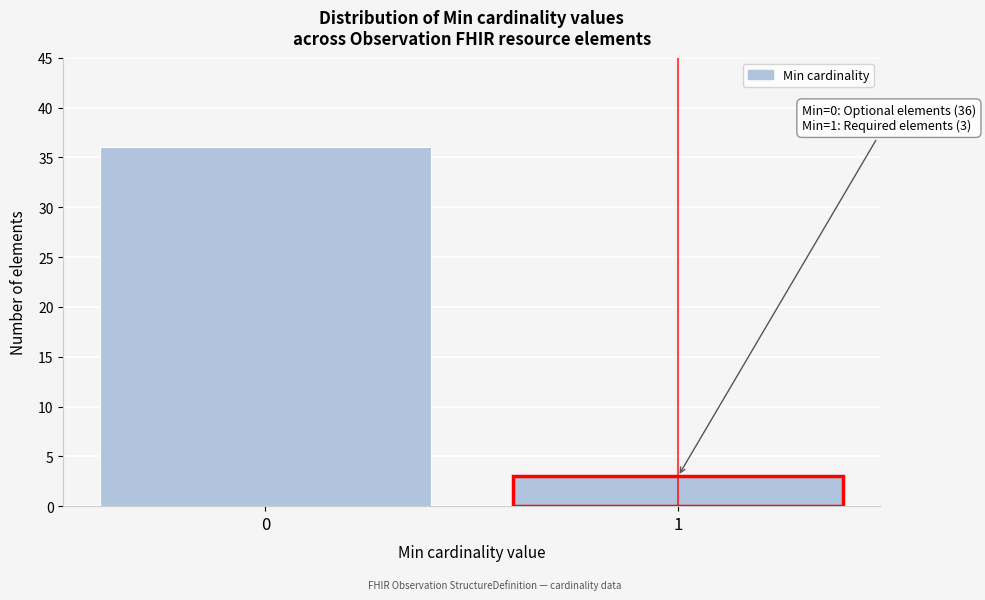

Reading right to left, list all the values displayed in this chart.

1=3	0=36